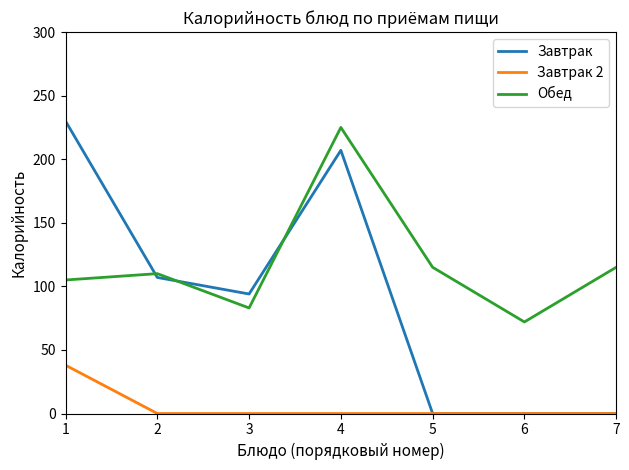

Which series has the largest total across all categories?

Обед